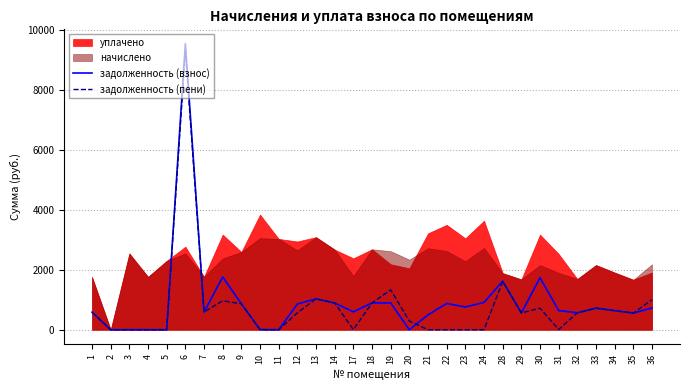

Which has a higher value, 34 or 5?

34